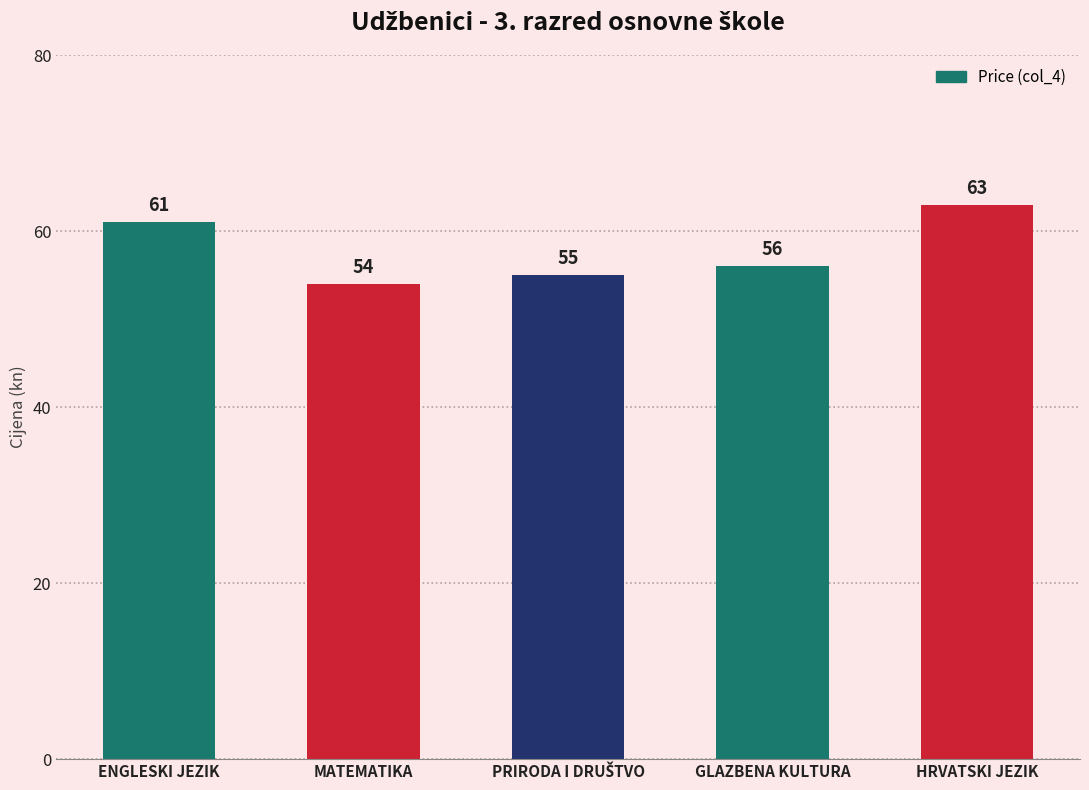

Reading left to right, what are all the values shown in this chart?

61	54	55	56	63